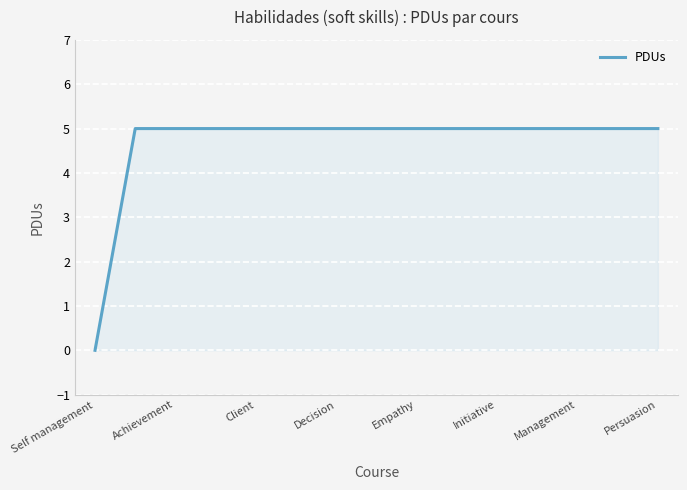

What is the difference between the maximum and minimum values?

5